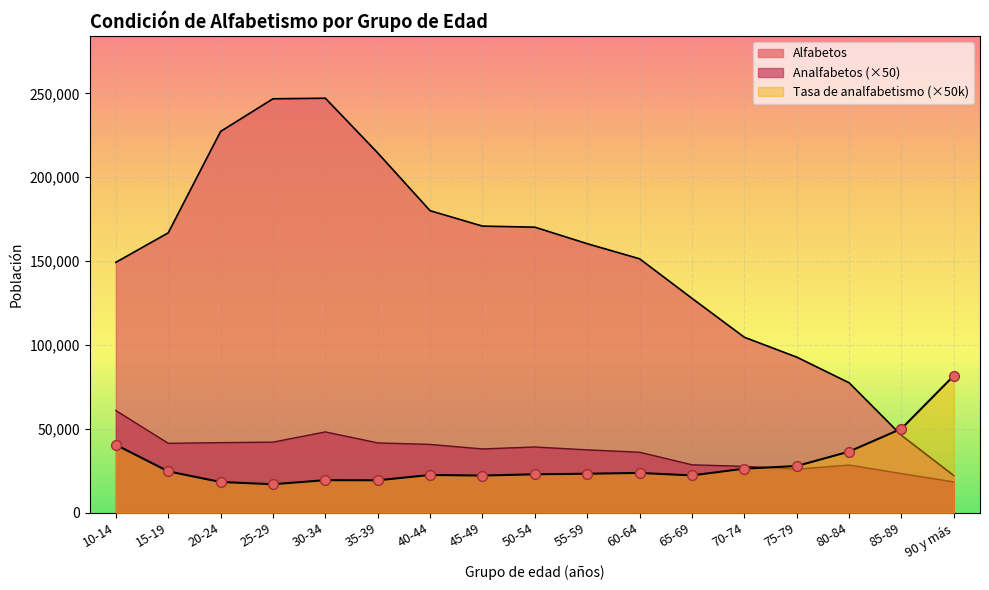

At which category is the sum across all series the highest?

30-34